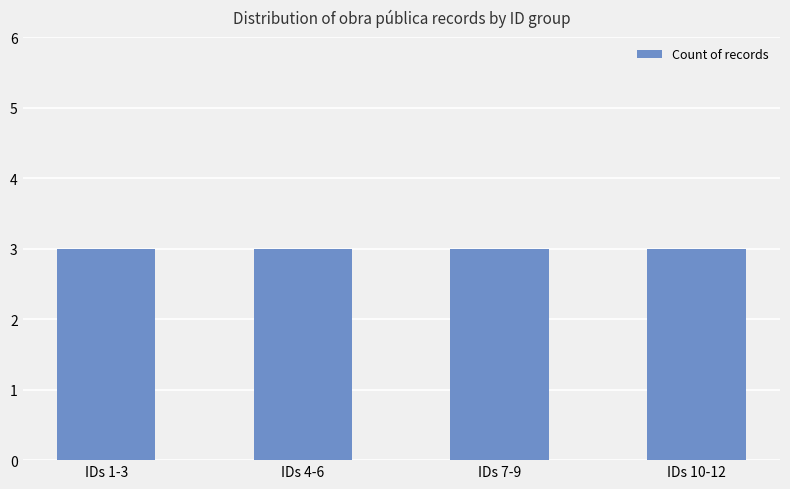

Does the chart contain stacked bars?

No